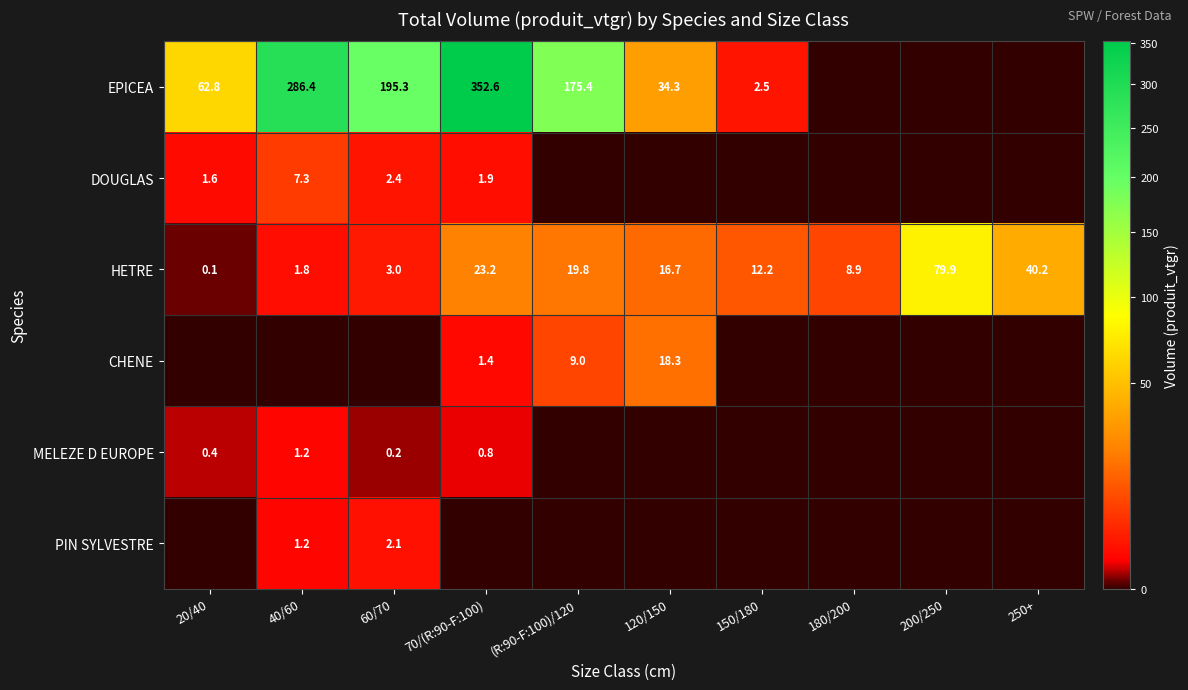

At which category is the sum across all series the highest?

70/(R:90-F:100)